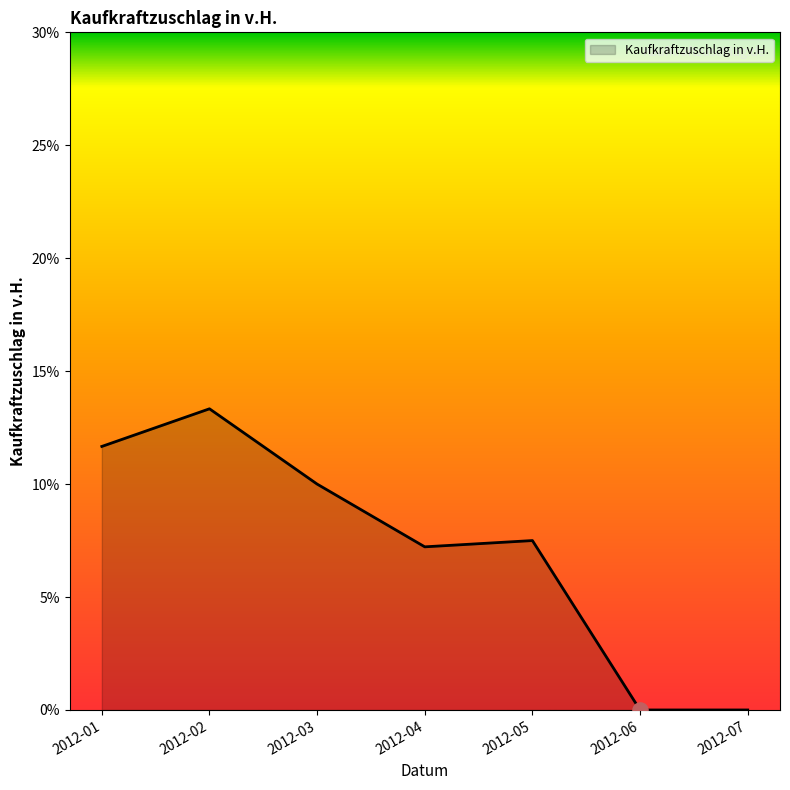

What is the ratio of the value at 2012-04 to the value at 2012-05?

1.0